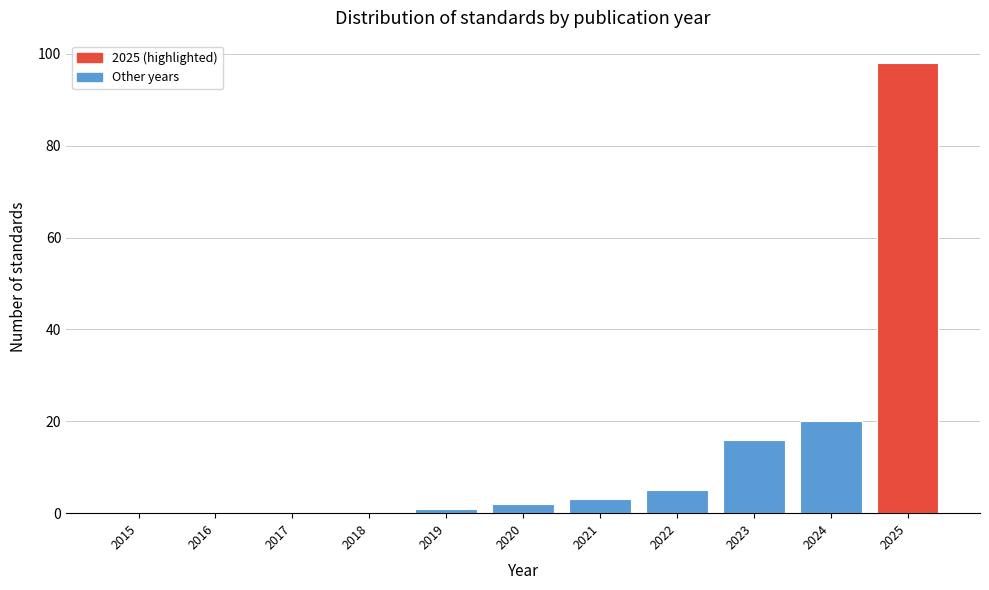

Reading left to right, transcribe all the data shown in this chart.

2015=0	2016=0	2017=0	2018=0	2019=1	2020=2	2021=3	2022=5	2023=16	2024=20	2025=98